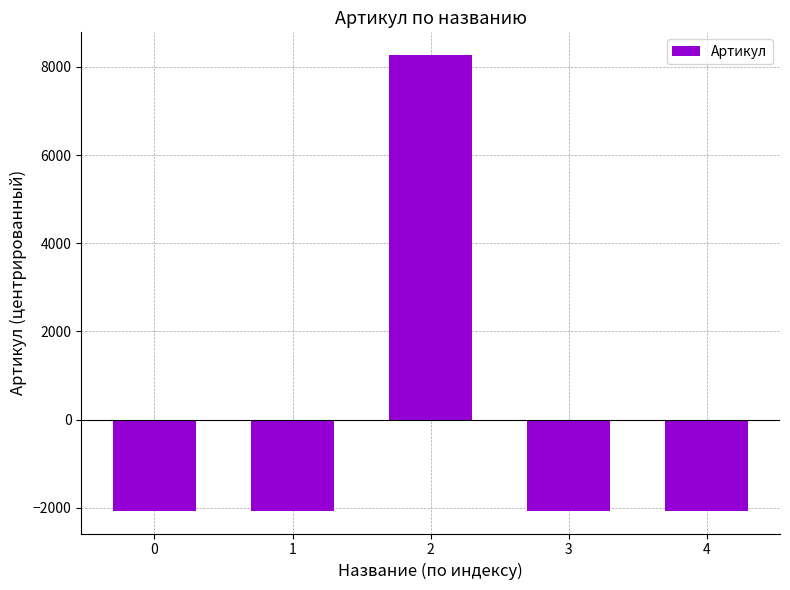

What is the change in value from 2 to 4?

-10337.0